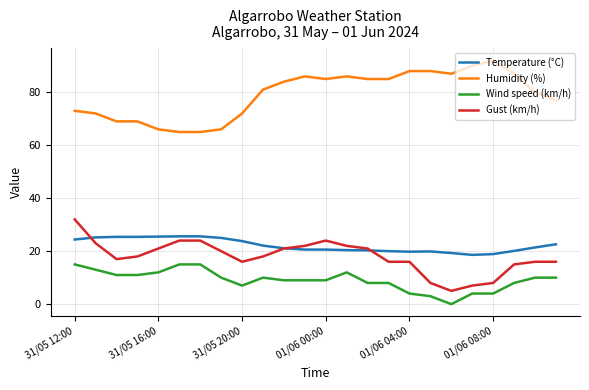

Which series has the largest total across all categories?

Humidity (%)